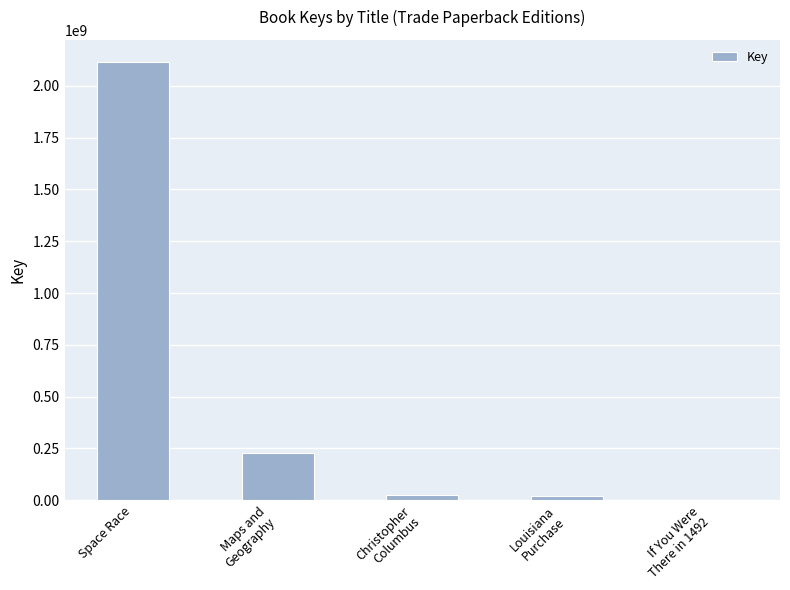

What is the sum of all values?

2387603369